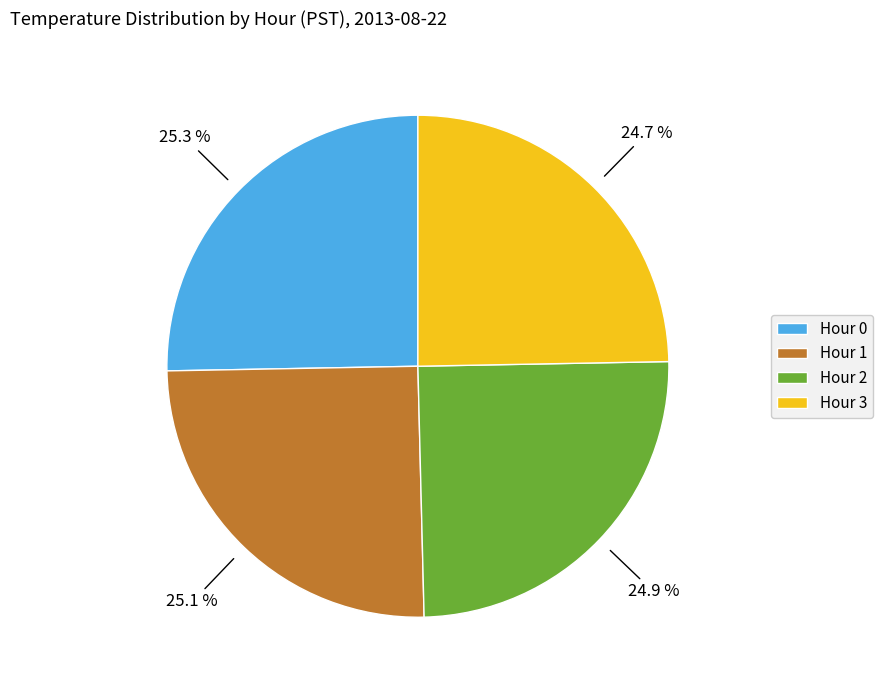

The Hour 0 slice represents 36% of the pie. True or false?

False